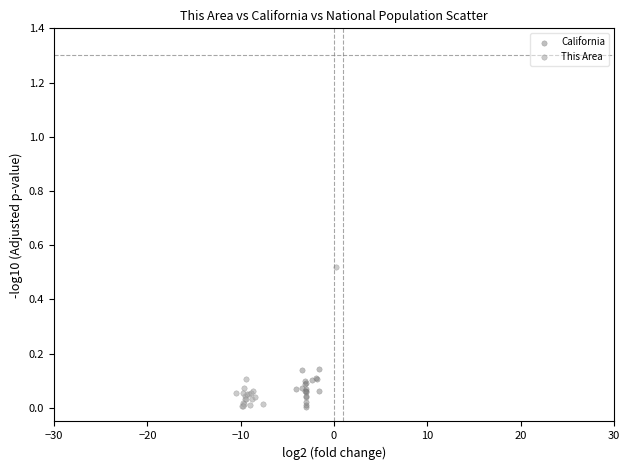

Which series reaches the maximum Y coordinate?

This Area